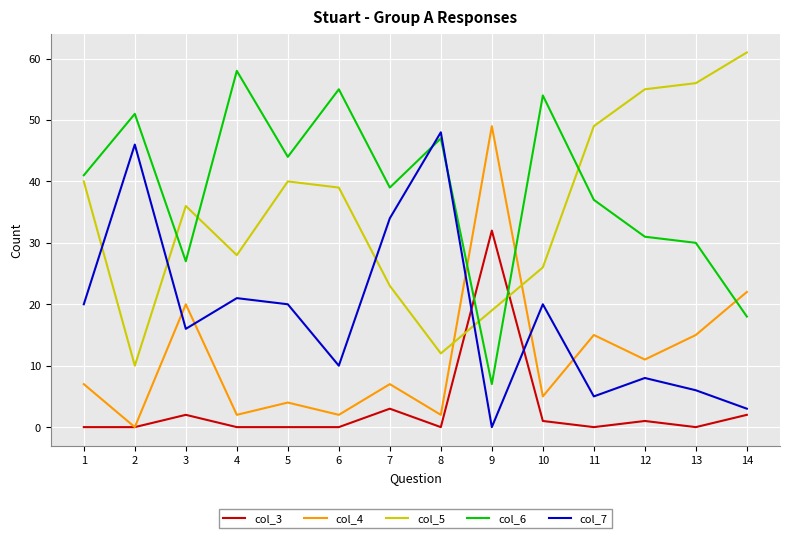

Is it true that col_3 equals 0 at 6?

True